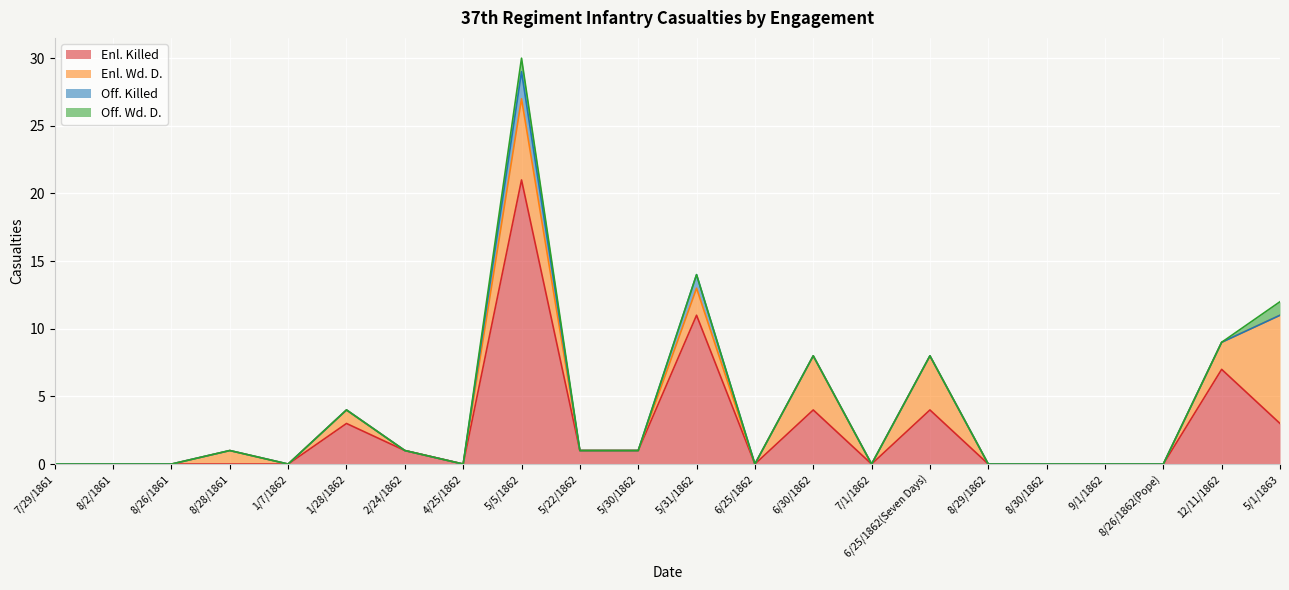

What is the label of the 9th point from the right?

6/30/1862